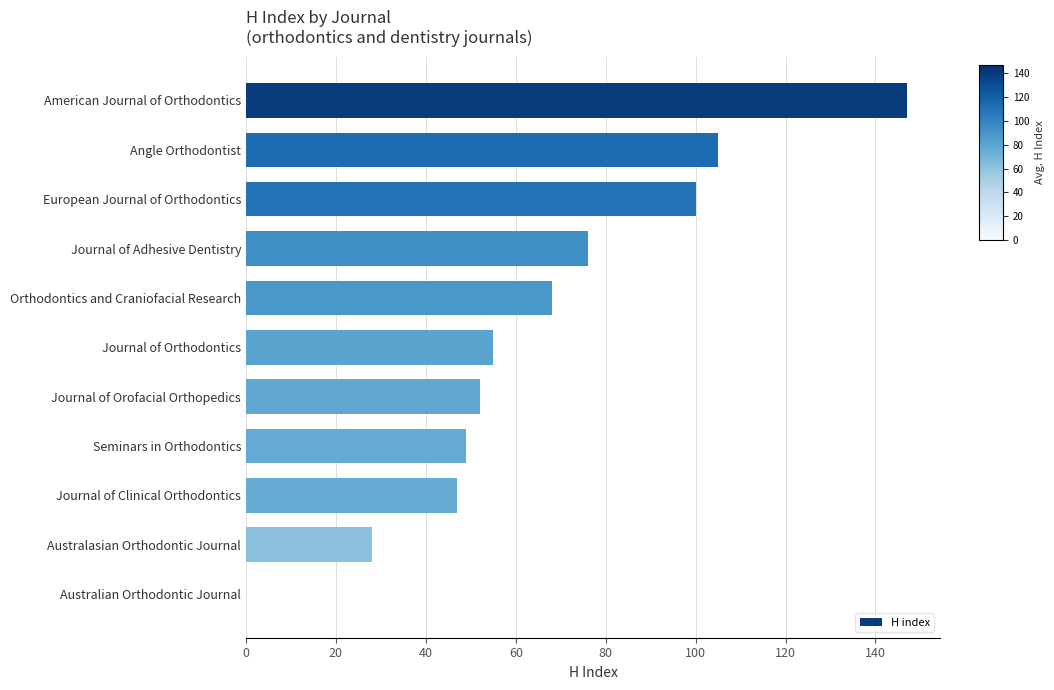

Approximately how many times larger is the value at European Journal of Orthodontics compared to Journal of Orthodontics?

1.8